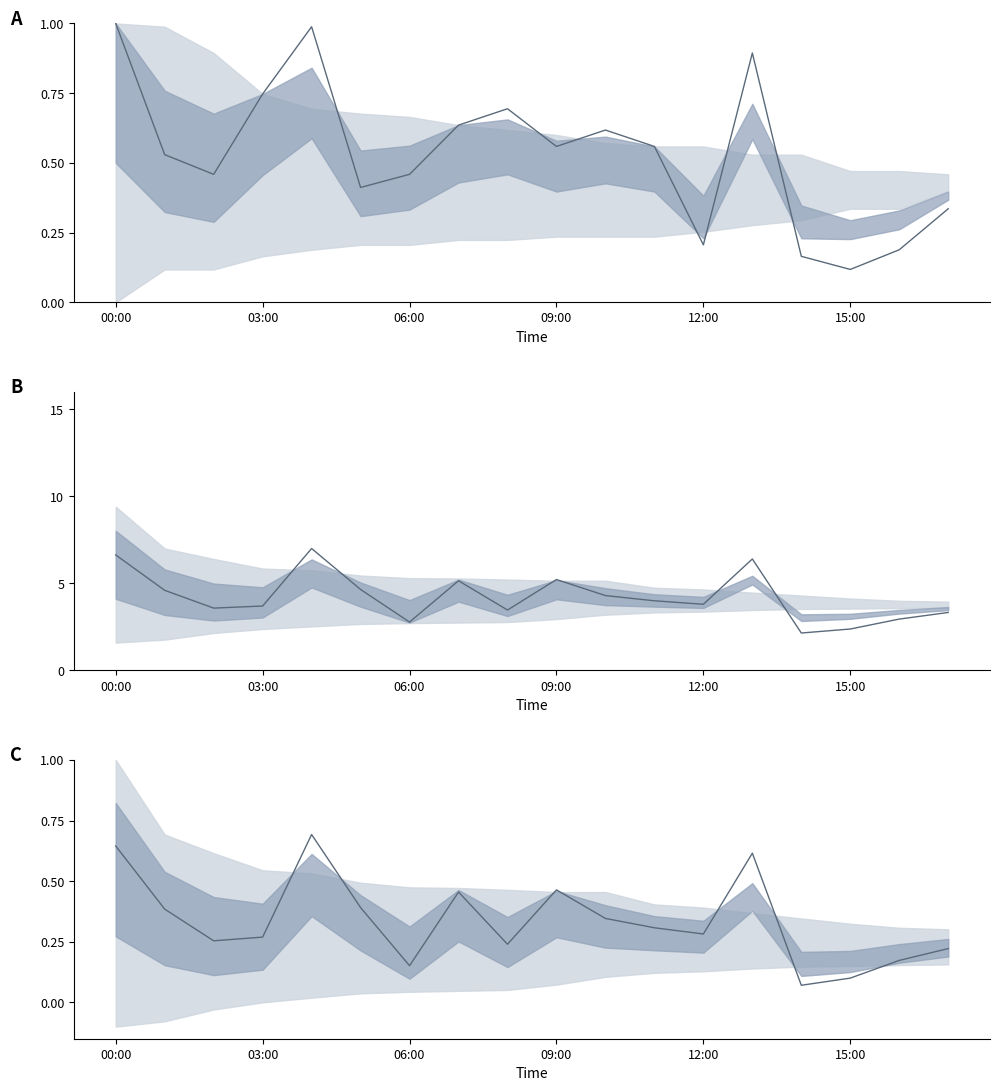

Which series has the largest range (max minus min)?

P1 median